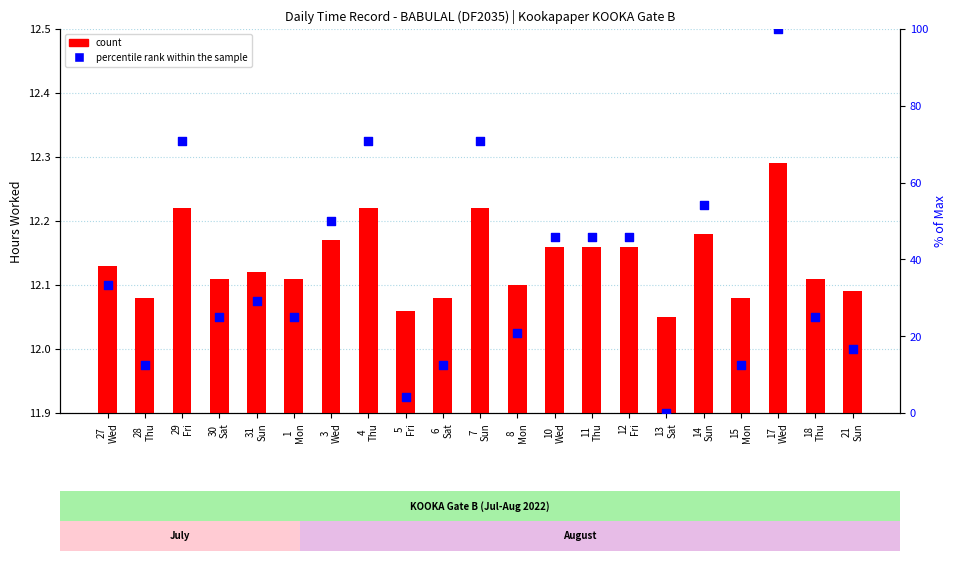

Which series has the widest spread of Y values?

percentile rank within the sample